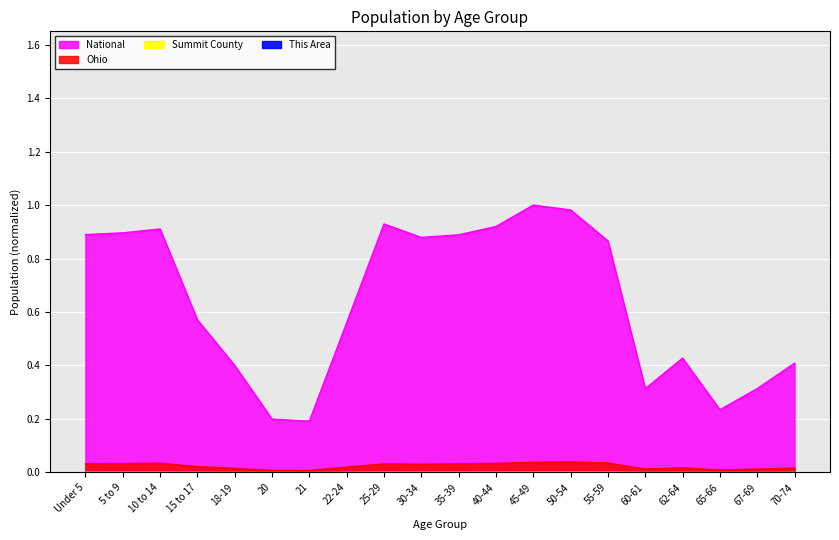

True or false: Ohio and Summit County intersect in this chart.

False